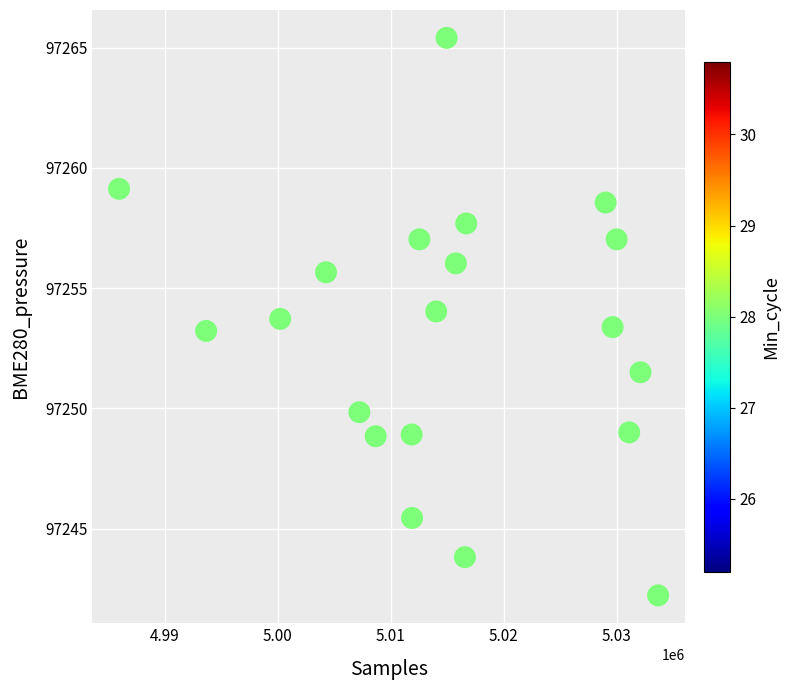

What is the range of X values (max minus min)?

47707.0